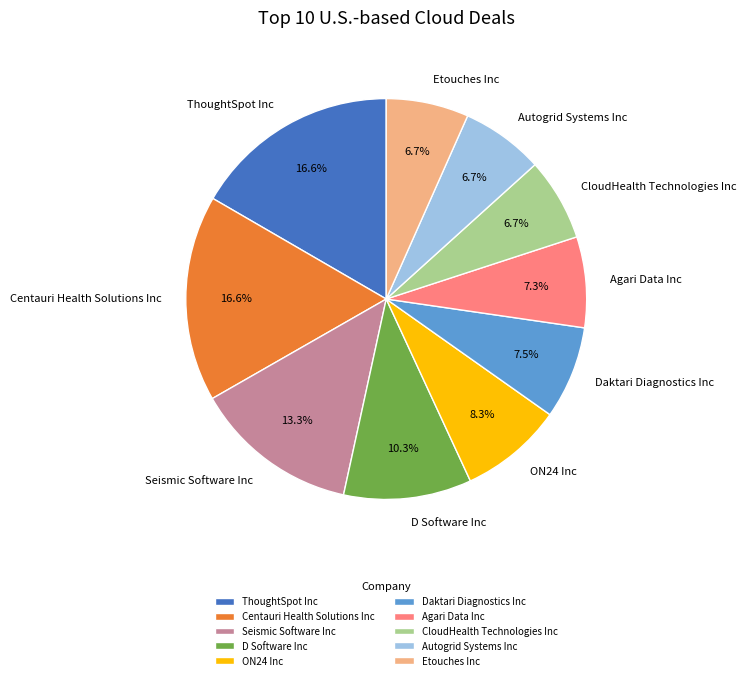

To the nearest percent, what portion does Centauri Health Solutions Inc represent?

17%